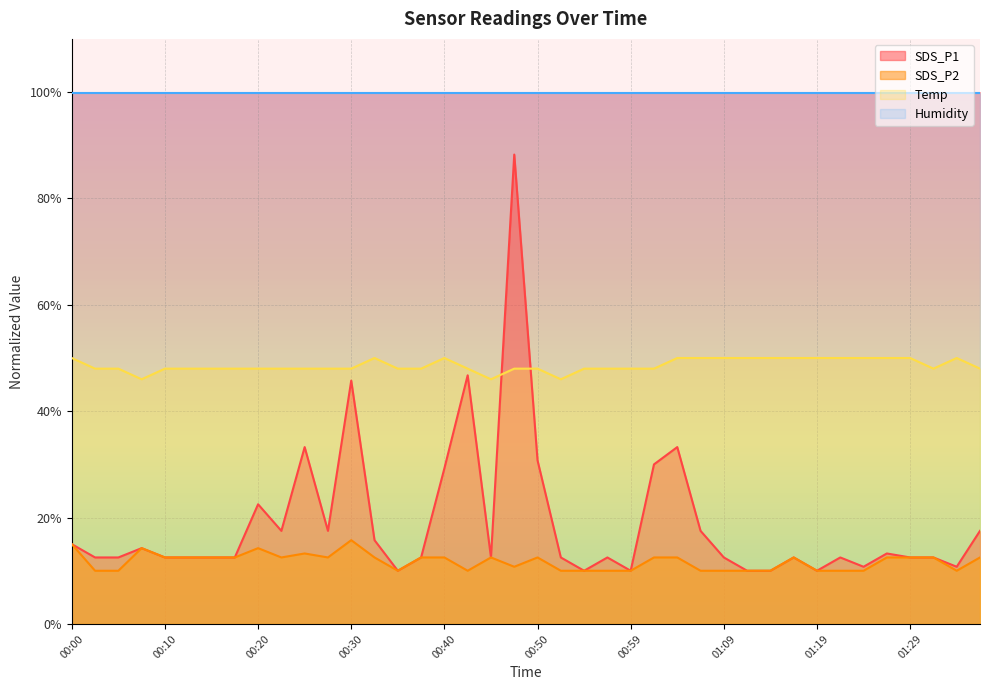

What is the label of the 16th point from the right?

00:59